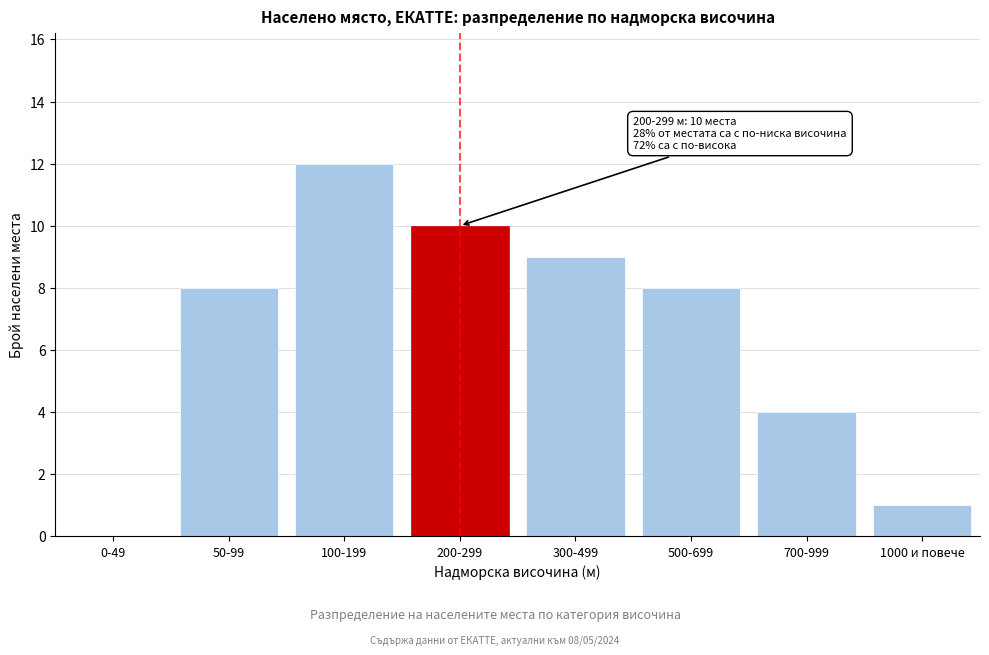

Reading left to right, what are all the values shown in this chart?

0-49=0	50-99=8	100-199=12	200-299=10	300-499=9	500-699=8	700-999=4	1000 и повече=1